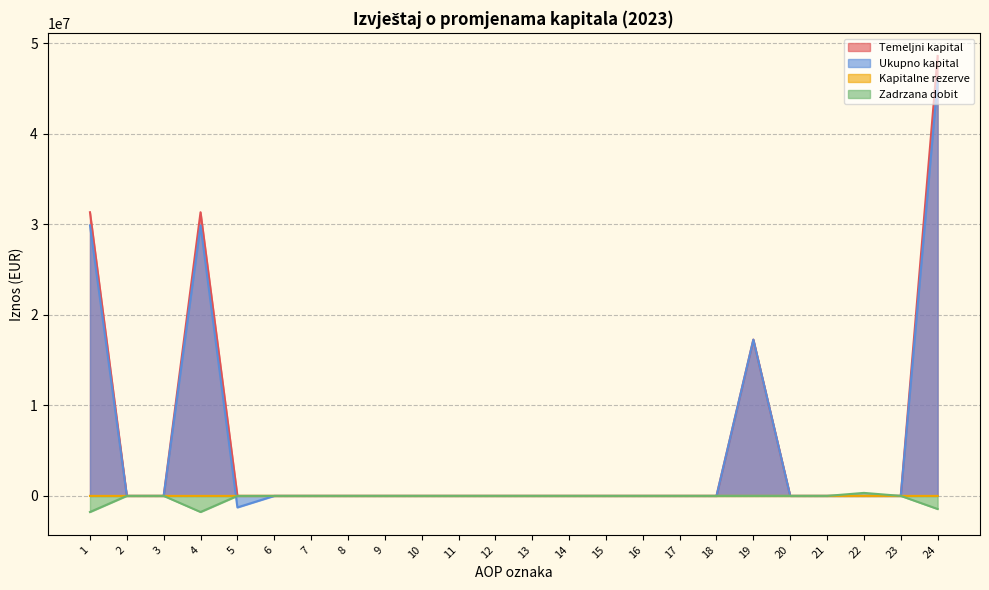

How many lines are shown in the chart?

4